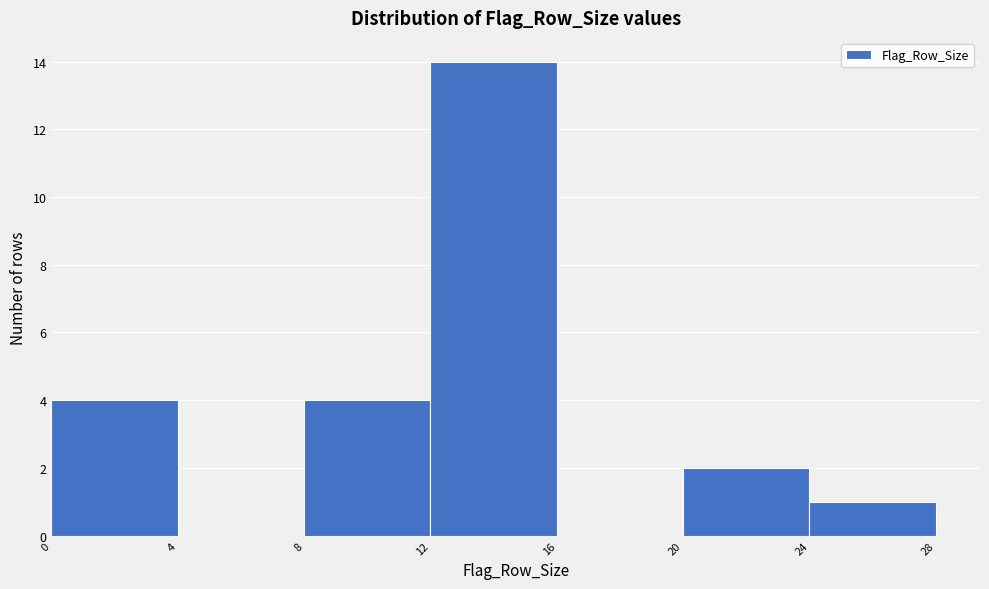

What is the height of the bar covering 12 to 16 on the x-axis? The values are not printed on the chart, so give them approximately, as read against the axis.

14